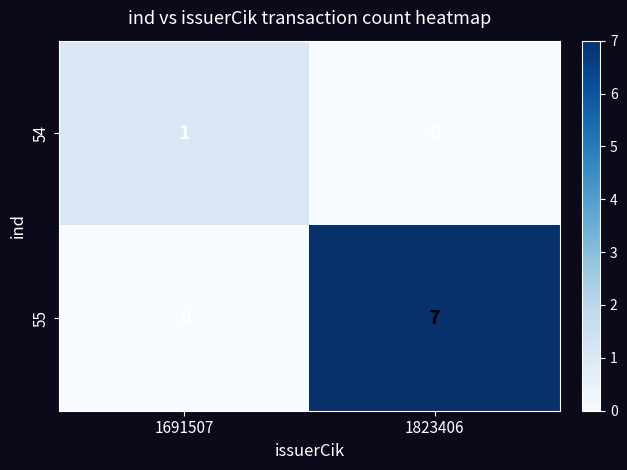

What is the difference between the highest and lowest values at 1823406?

7